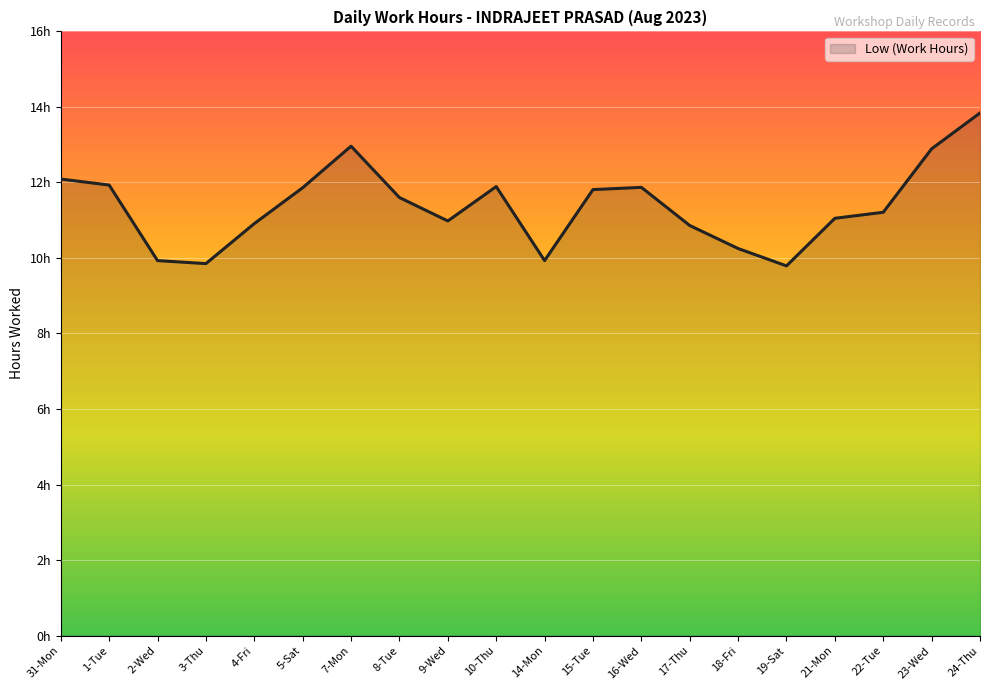

What is the average value?

11.4